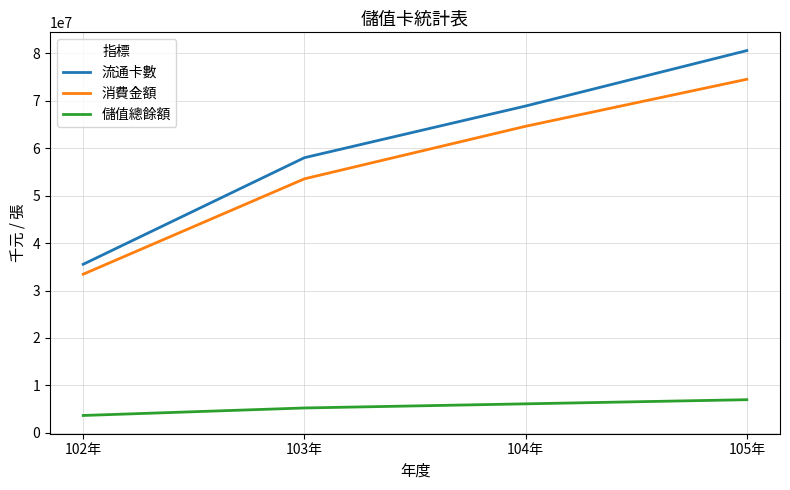

What is the sum of the 儲值總餘額 values at 104年 and 105年?

13094517